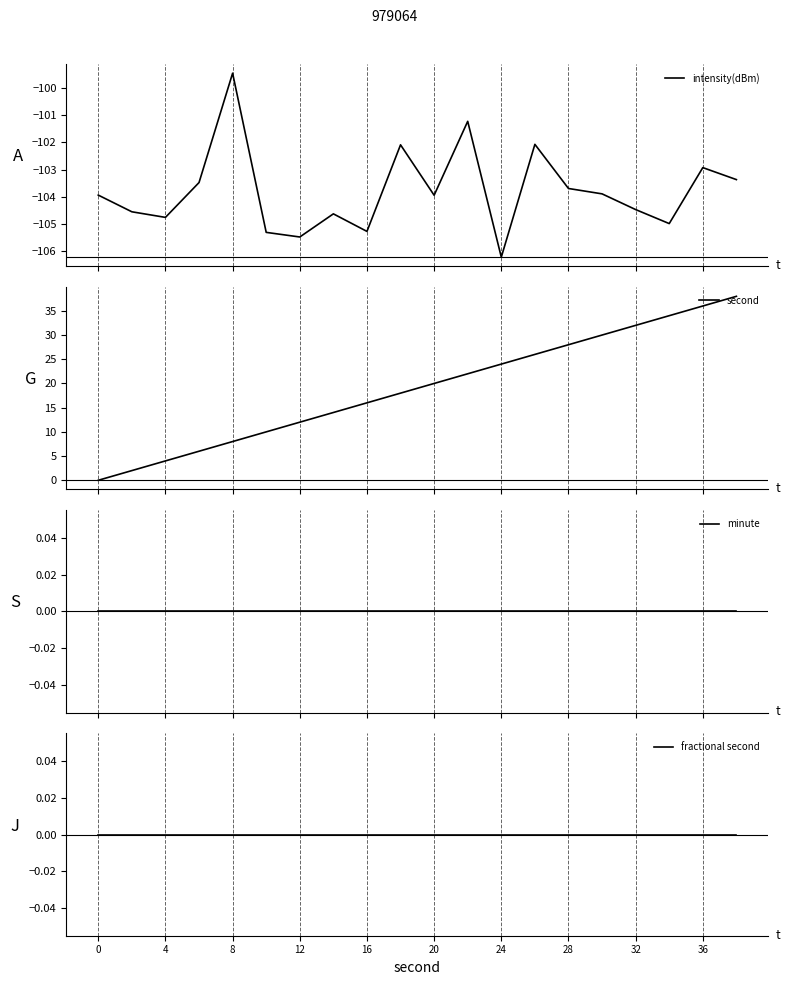

True or false: fractional second and second intersect in this chart.

False